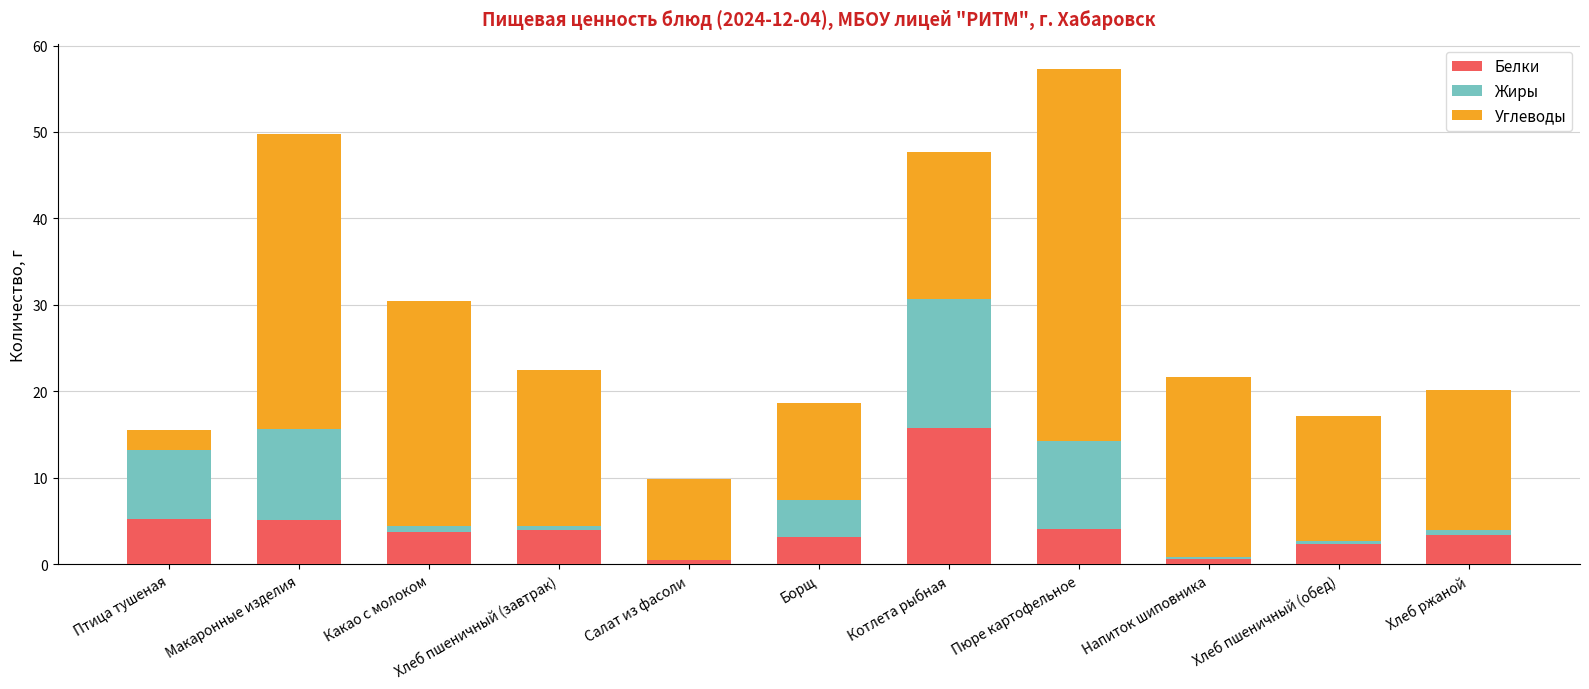

True or false: Белки has a value of 3.8 at Какао с молоком.

True